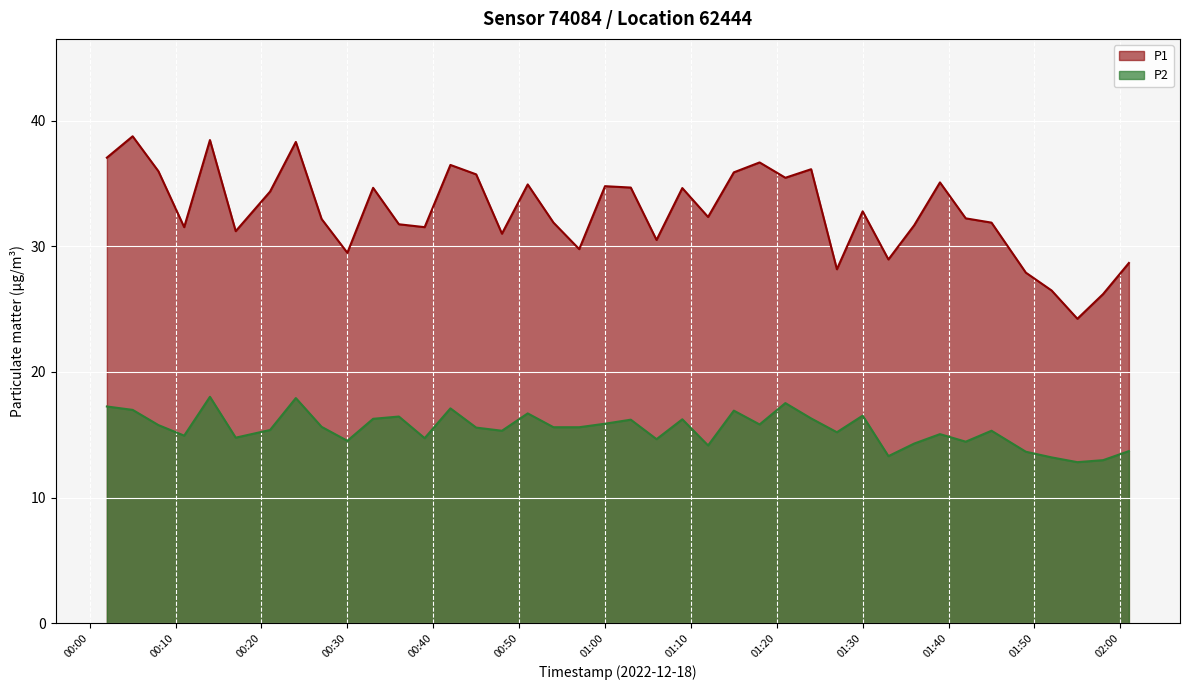

List the series in order of their overall mean, highest first.

P1, P2